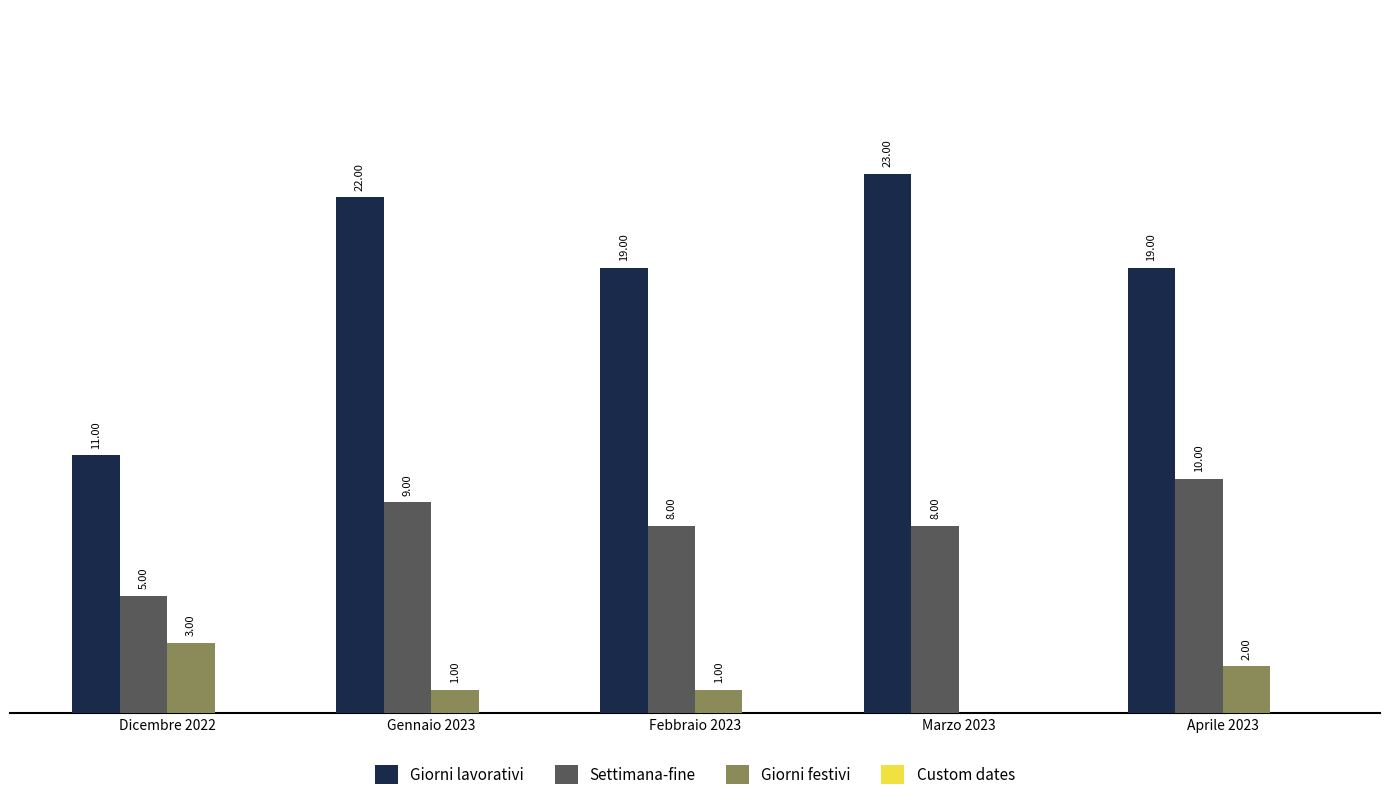

Which series changed the most between Febbraio 2023 and Marzo 2023?

Giorni lavorativi